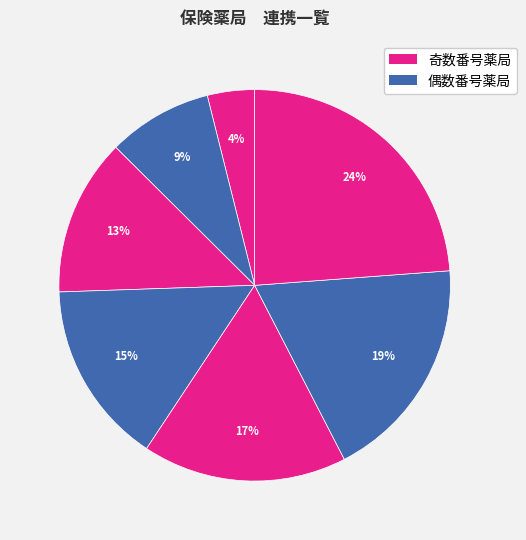

How many segments does this pie chart have?

7